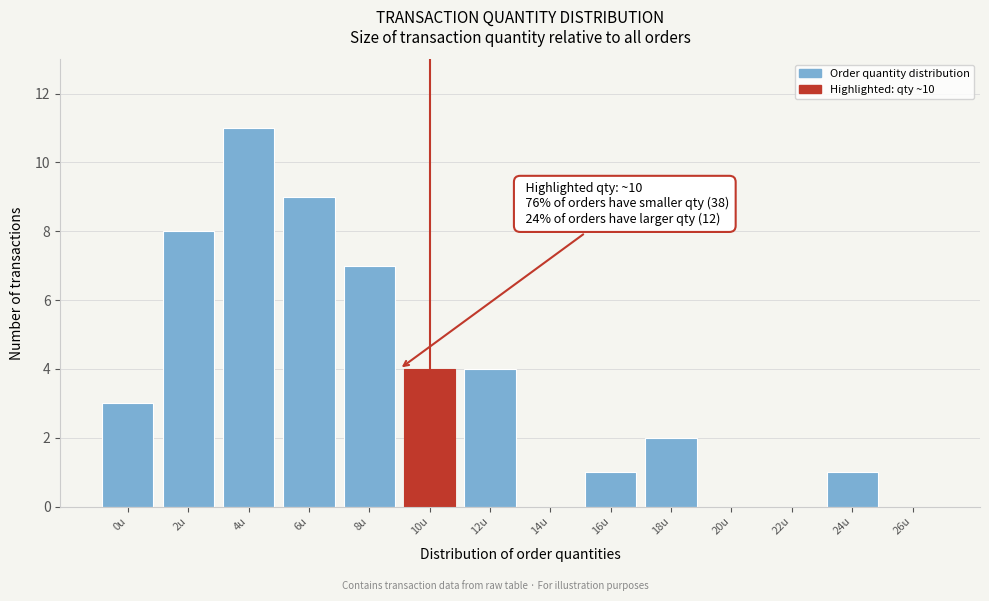

Reading right to left, list all the values displayed in this chart.

26u=0	24u=1	22u=0	20u=0	18u=2	16u=1	14u=0	12u=4	10u=4	8u=7	6u=9	4u=11	2u=8	0u=3